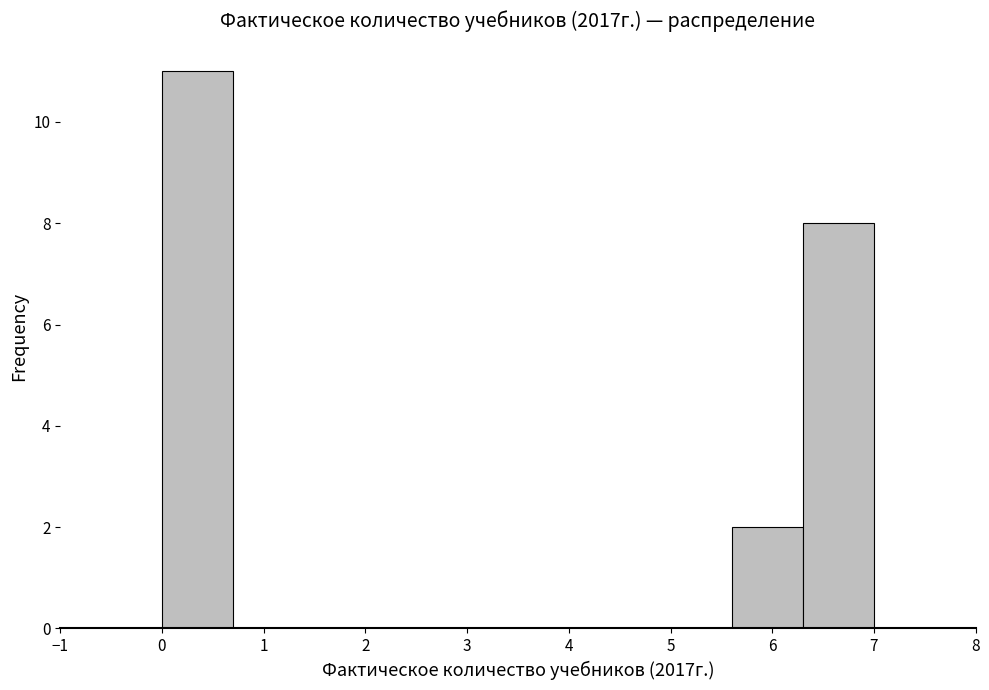

Reading left to right, list every bar in this chart as the range it spans on the x-axis followed by its height. The values are not printed on the chart, so give them approximately, as read against the axis.

0.0 to 0.7: 11
0.7 to 1.4: 0
1.4 to 2.1: 0
2.1 to 2.8: 0
2.8 to 3.5: 0
3.5 to 4.2: 0
4.2 to 4.9: 0
4.9 to 5.6: 0
5.6 to 6.3: 2
6.3 to 7.0: 8